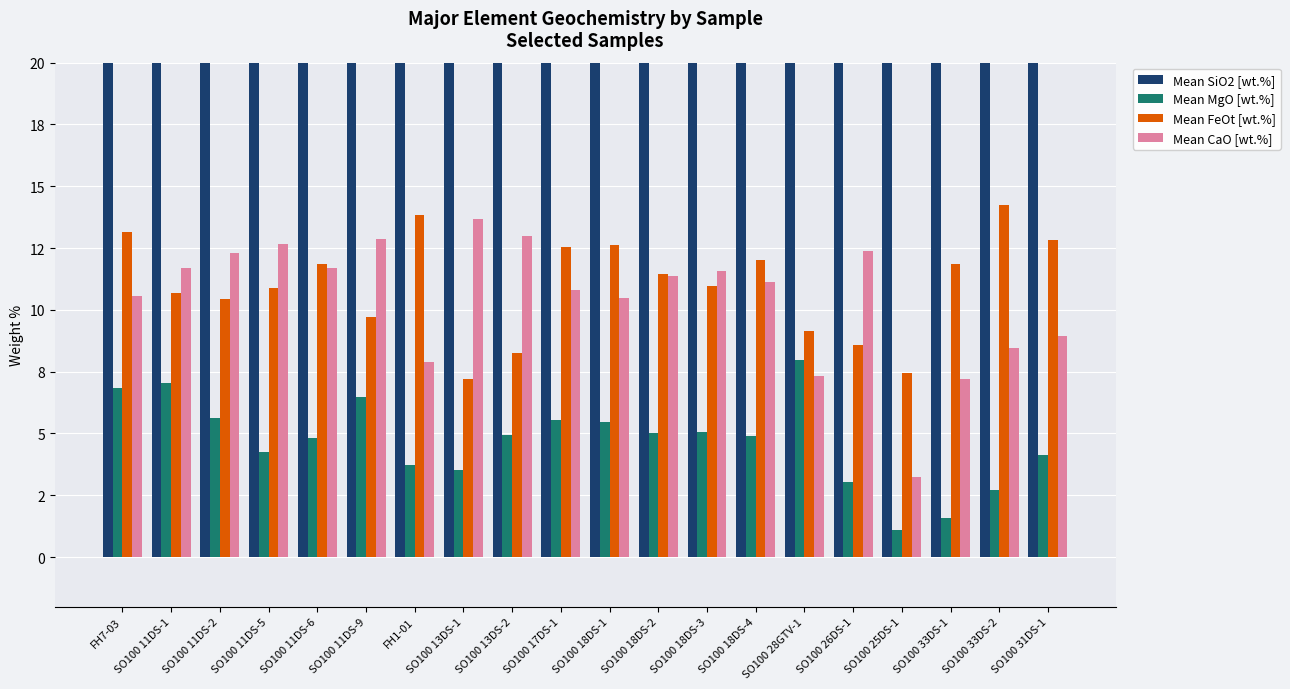

The Mean FeOt [wt.%] series shows 11.5 at SO100 18DS-2. True or false?

True